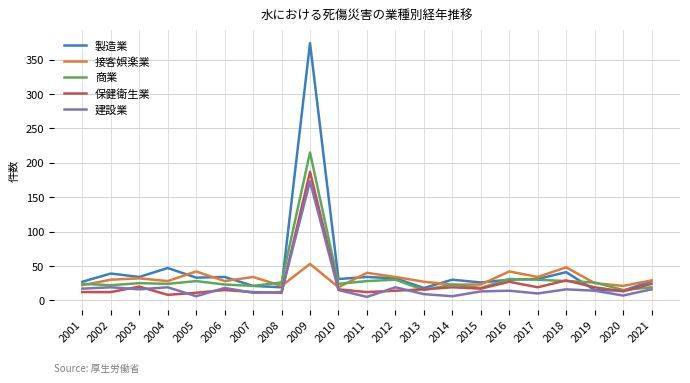

At which label is 製造業 closest to 194?

2004